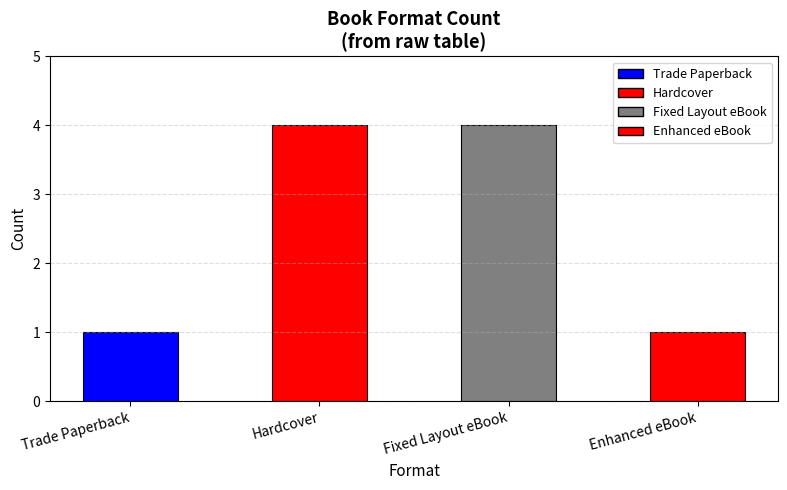

What is the sum of all values?

10